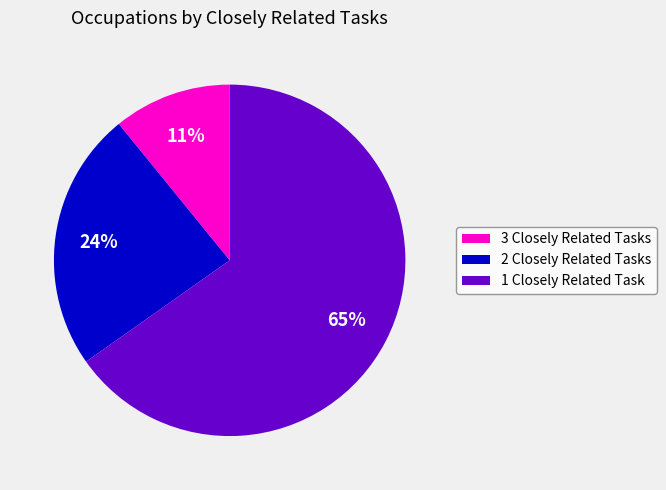

To the nearest percent, what percentage of the pie is 3 Closely Related Tasks?

11%